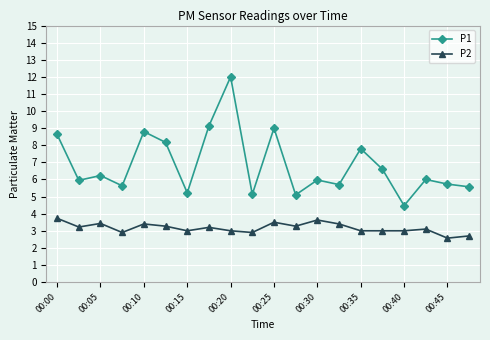

True or false: P1 has more than 2 points higher than both neighbors.

True